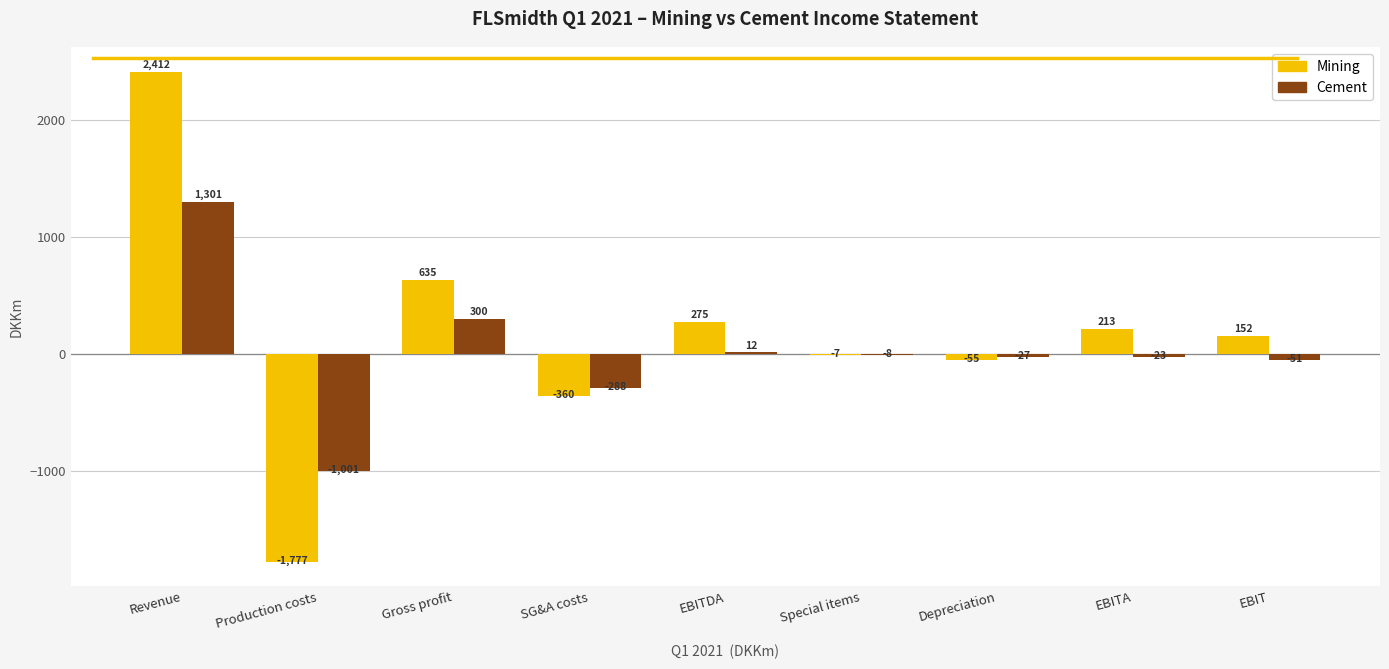

How many groups of bars are there?

9